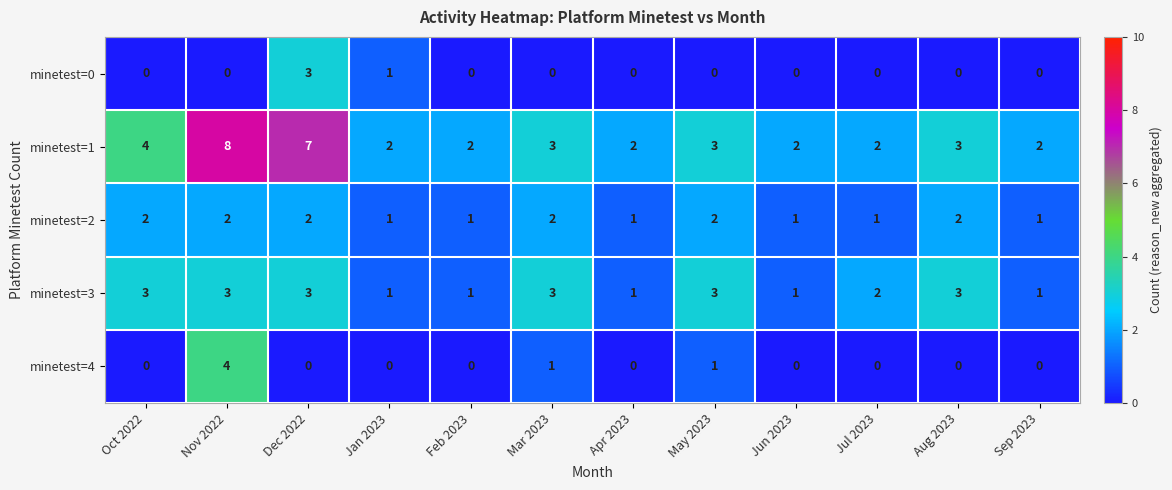

Is it true that minetest=2 equals 2 at Oct 2022?

True